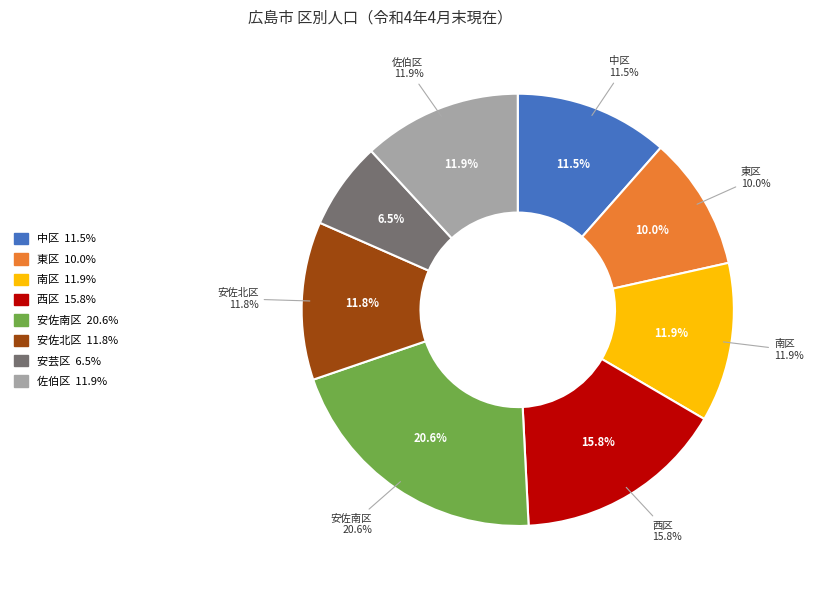

To the nearest percent, what is the difference between the 安佐南区 and 安佐北区 slice percentages?

9%